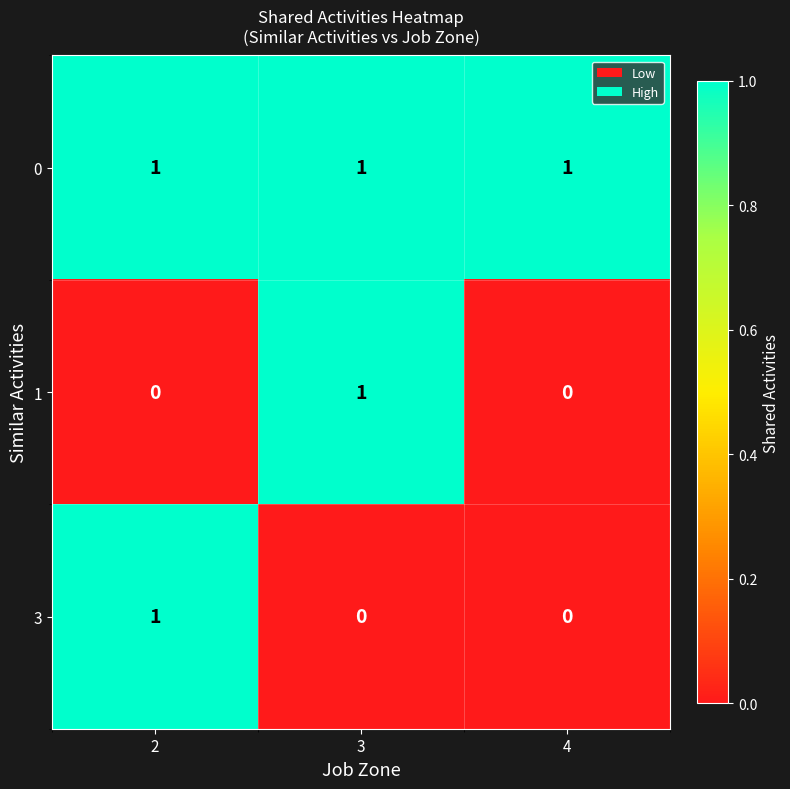

Reading left to right, what are all the values shown in this chart?

0: 2=1	3=1	4=1
1: 2=0	3=1	4=0
3: 2=1	3=0	4=0